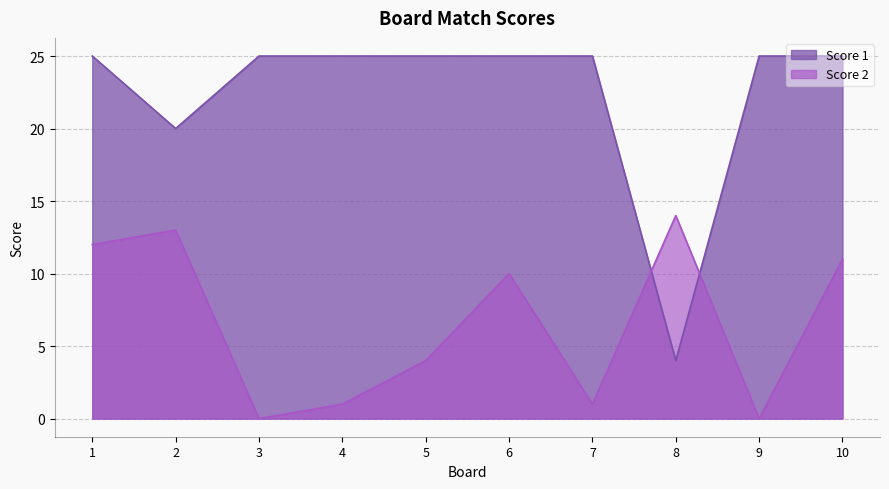

Count the number of categories in the chart.

10